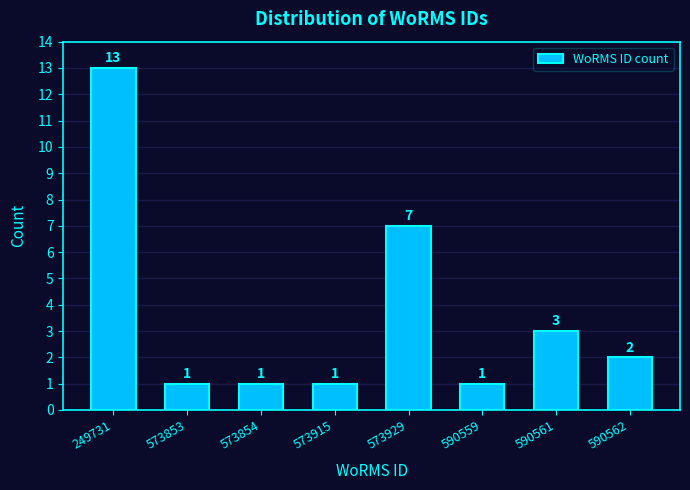

Reading left to right, extract all data points from this chart.

249731=13	573853=1	573854=1	573915=1	573929=7	590559=1	590561=3	590562=2